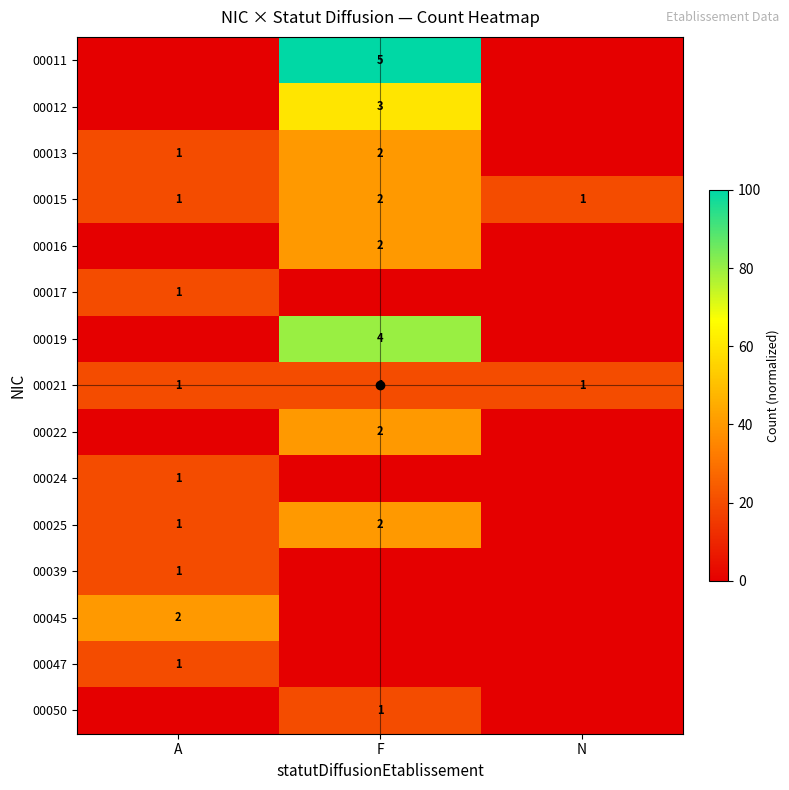

The 00021 series shows 31 at F. True or false?

False